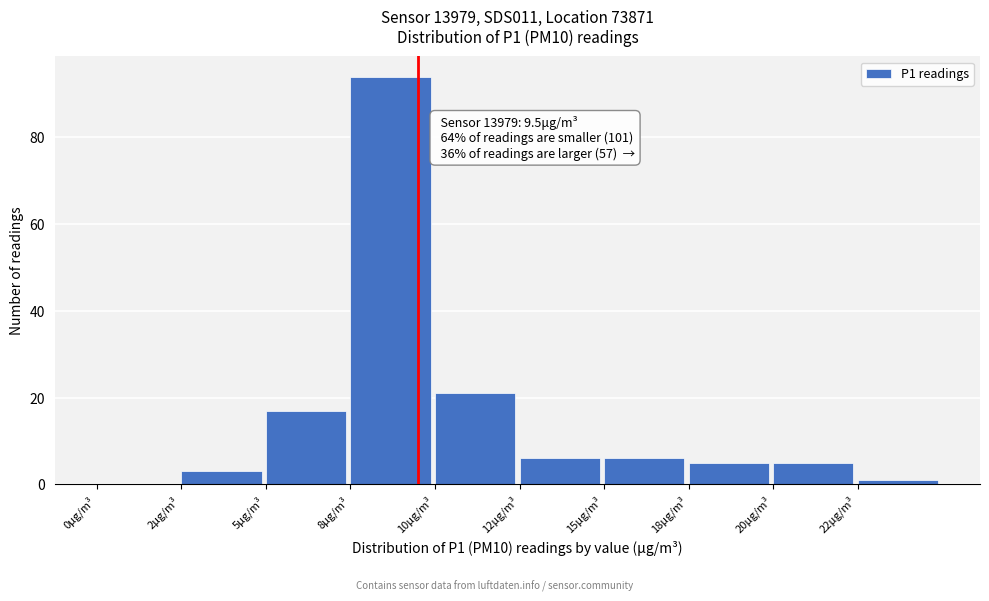

Reading right to left, extract all data points from this chart.

22μg/m³=1	20μg/m³=5	18μg/m³=5	15μg/m³=6	12μg/m³=6	10μg/m³=21	8μg/m³=94	5μg/m³=17	2μg/m³=3	0μg/m³=0